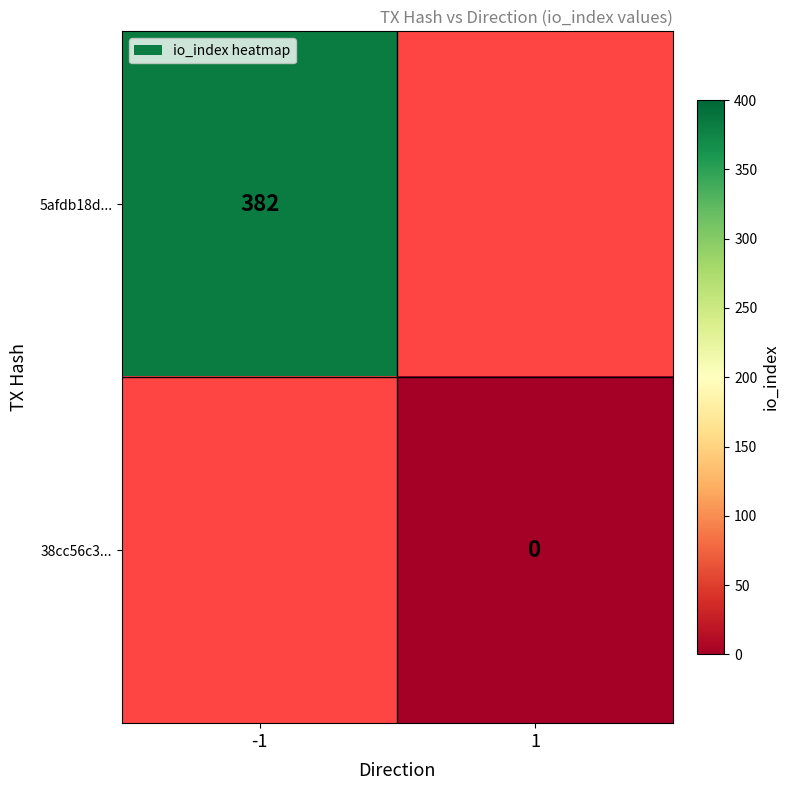

True or false: 5afdb18d... has a value of 382 at -1.

True